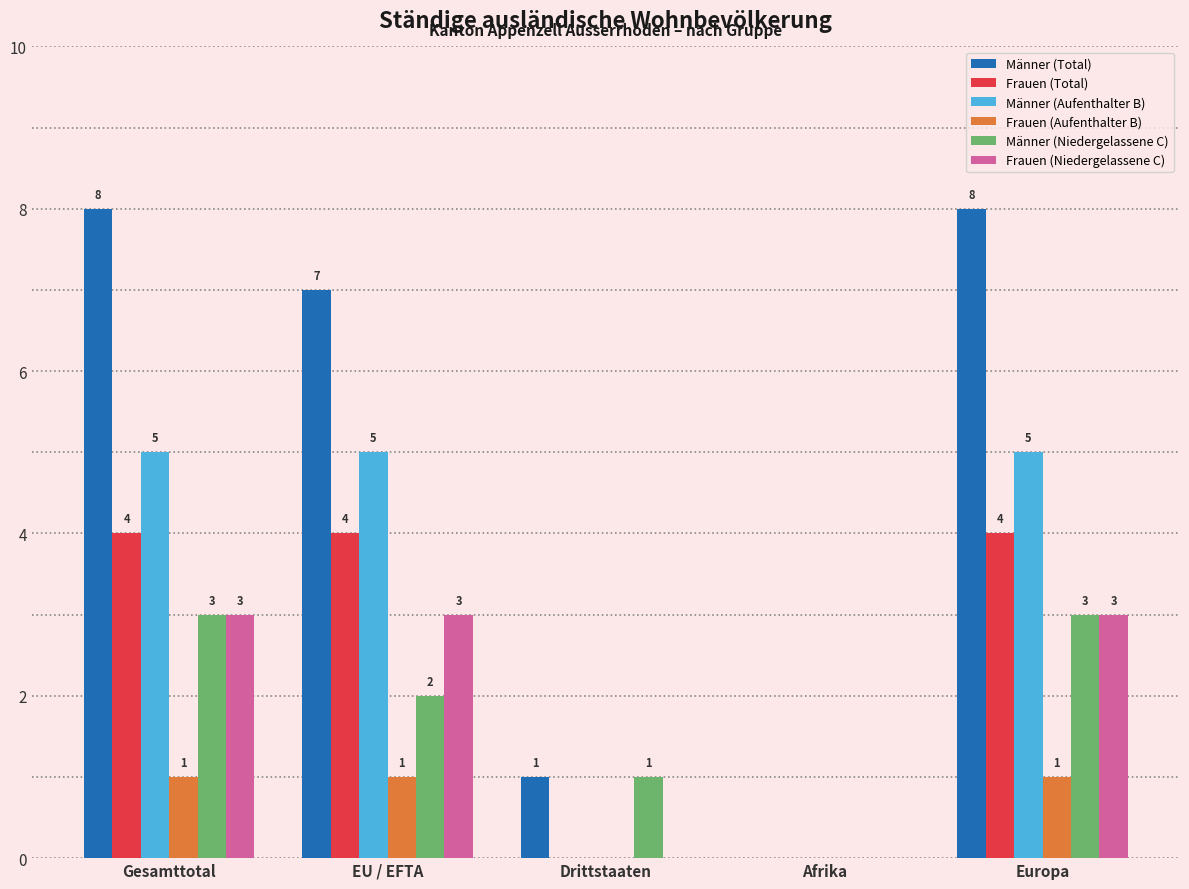

What is the maximum value for Männer (Niedergelassene C)?

3